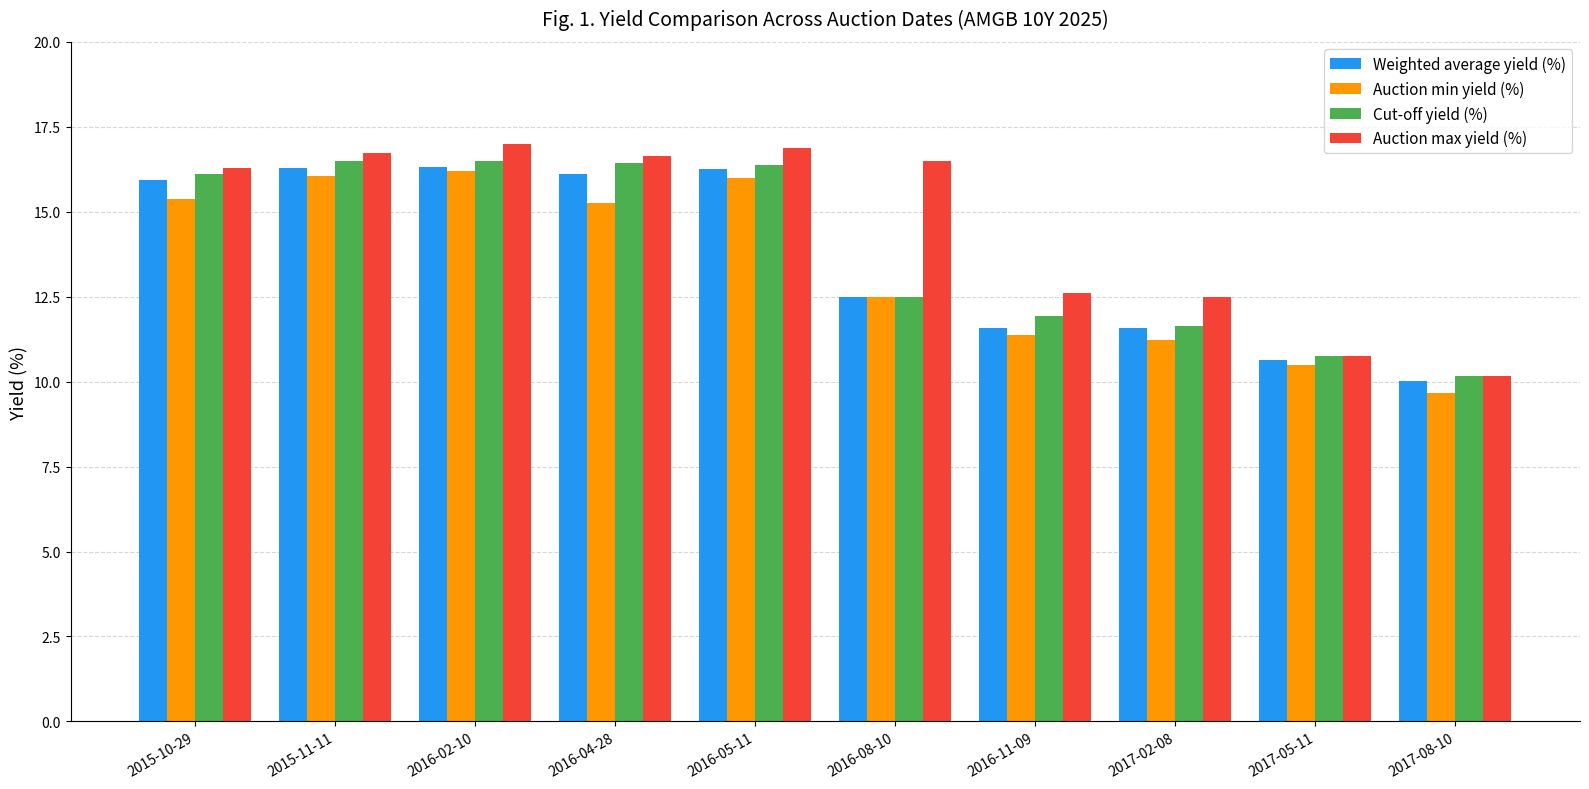

What is the maximum value for Auction max yield (%)?

17.0